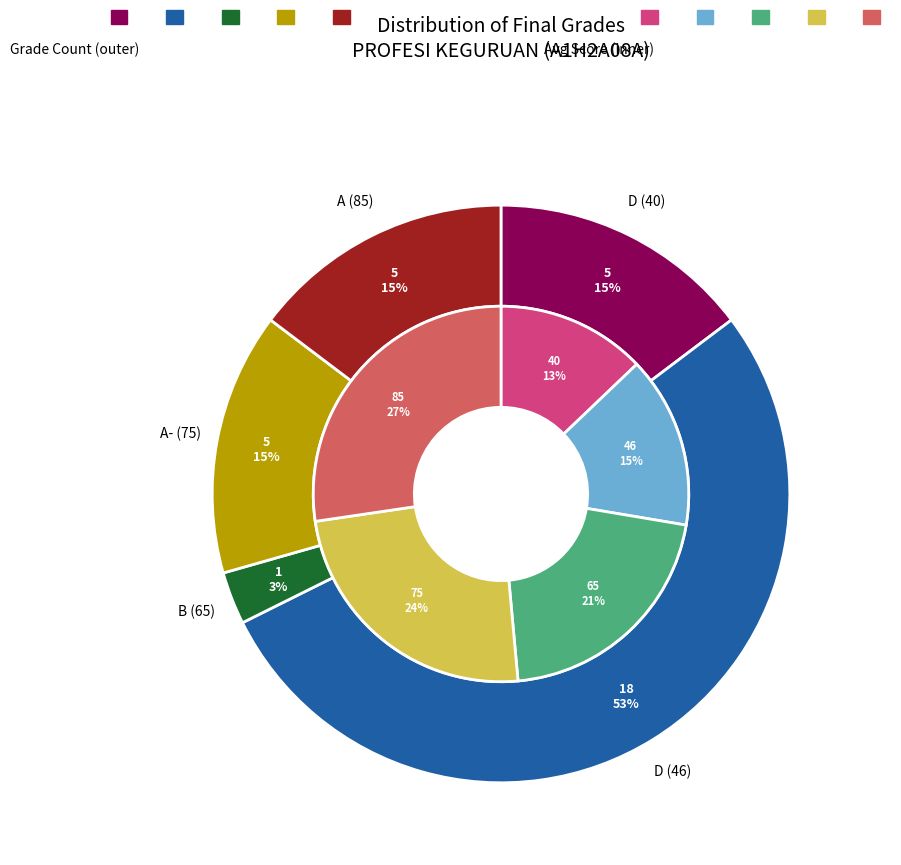

What percentage is the D (46) slice, to the nearest percent?

53%